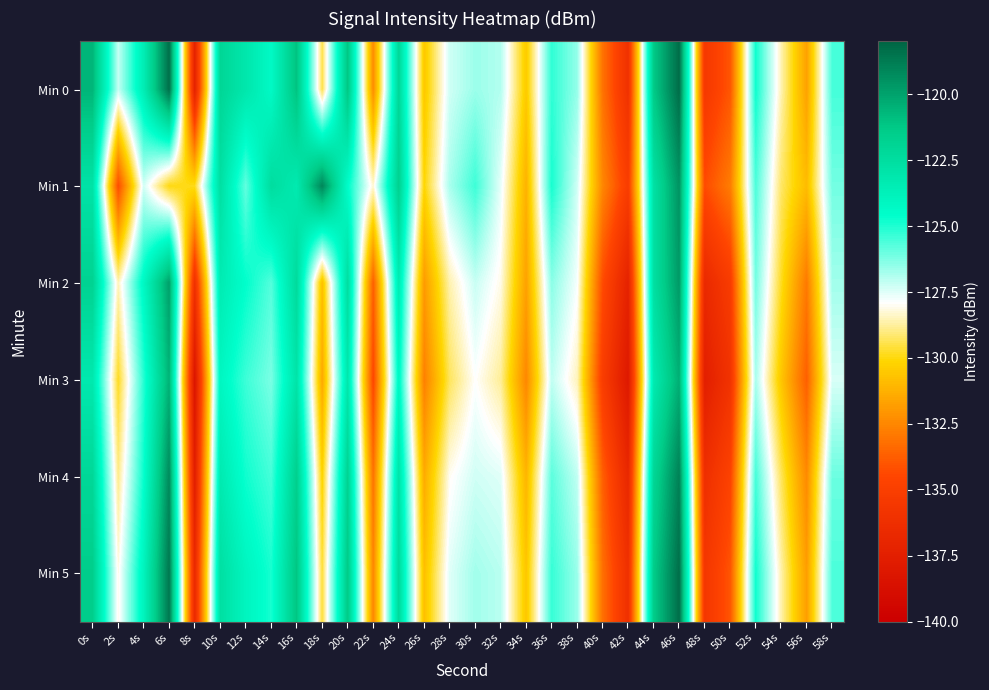

Which series has the widest spread of values?

Min 0